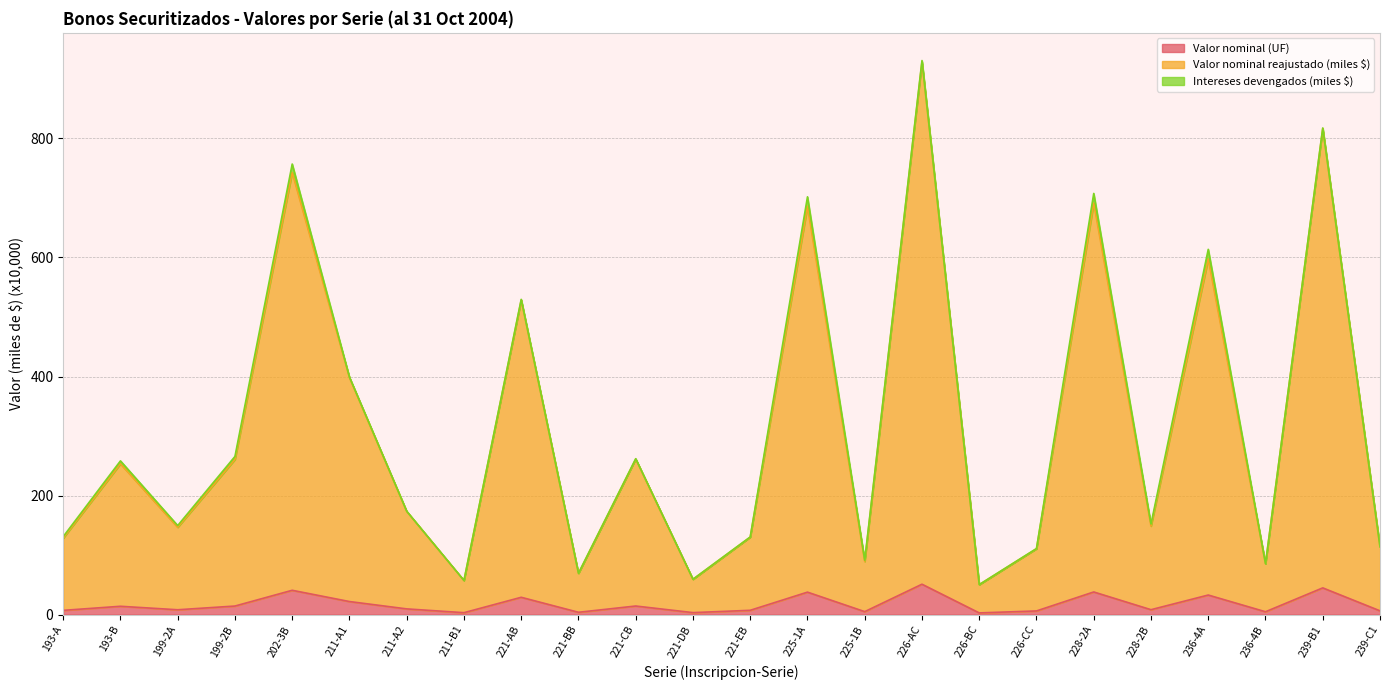

The Valor nominal reajustado (miles $) series shows 597.6 at 236-4A. True or false?

True